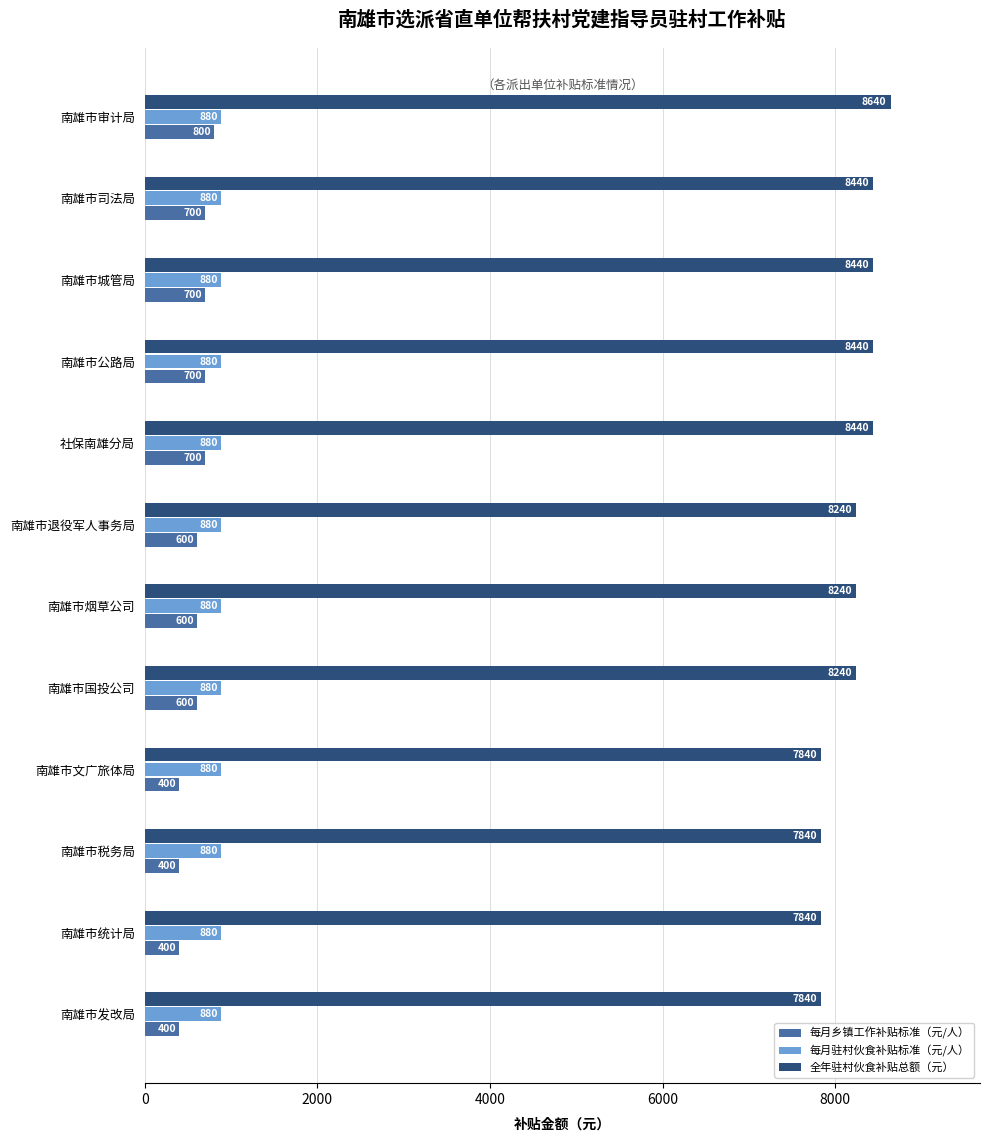

At how many categories does at least one series exceed 4261?

12